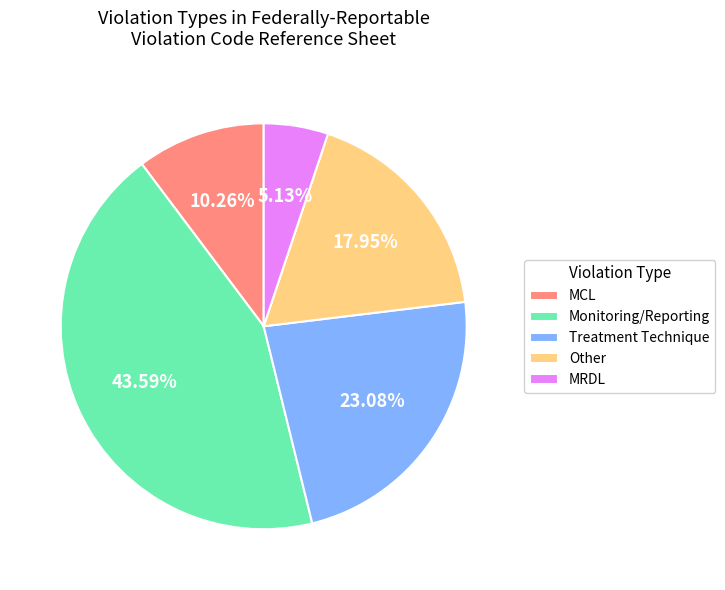

Which has a higher value, Monitoring/Reporting or MRDL?

Monitoring/Reporting